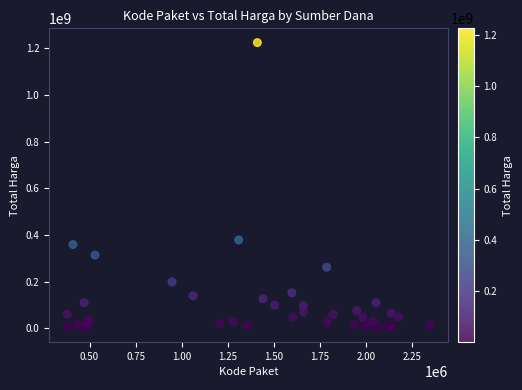

What Y value in the scatter plot is closest to 613538875?

379075000